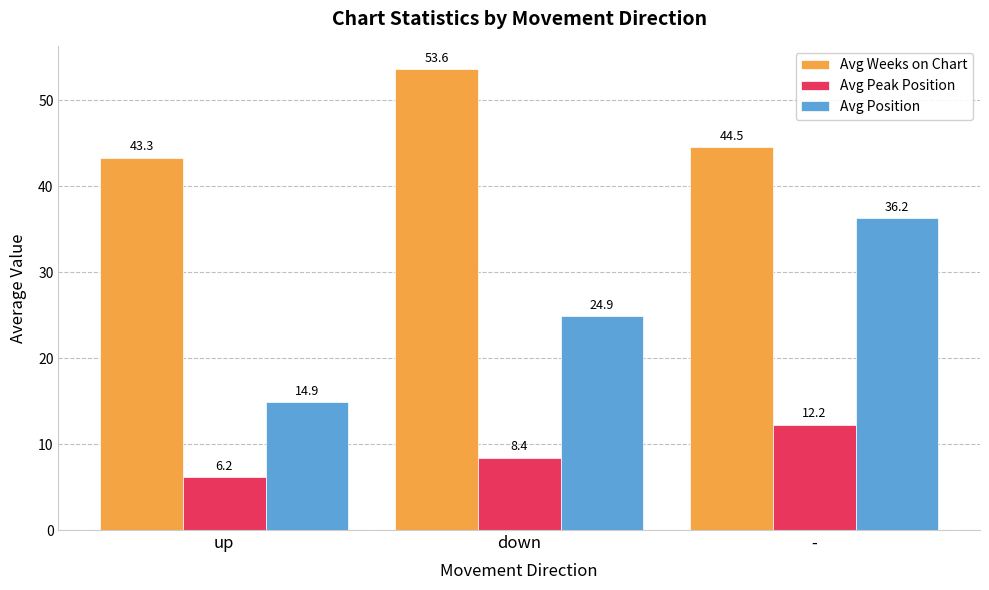

What value does the Avg Weeks on Chart series have at -?

44.5